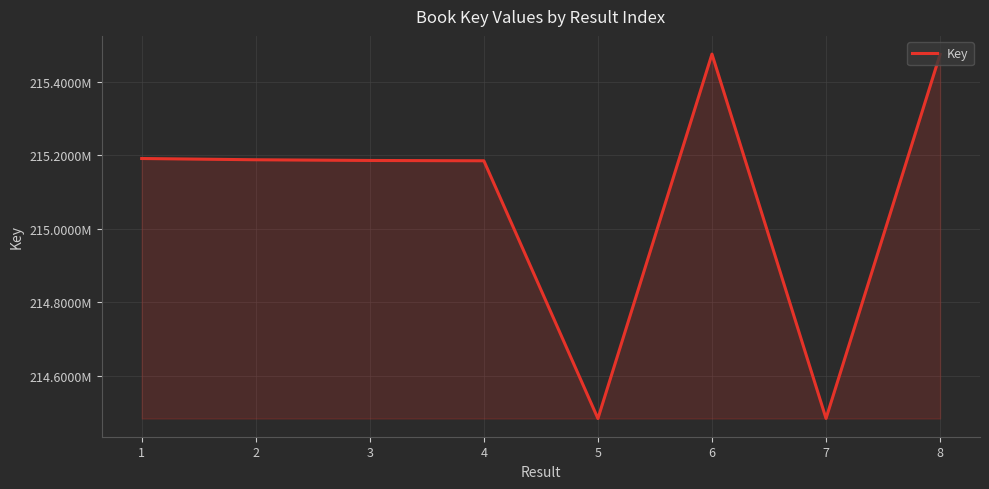

Which label corresponds to the largest value in the chart?

6